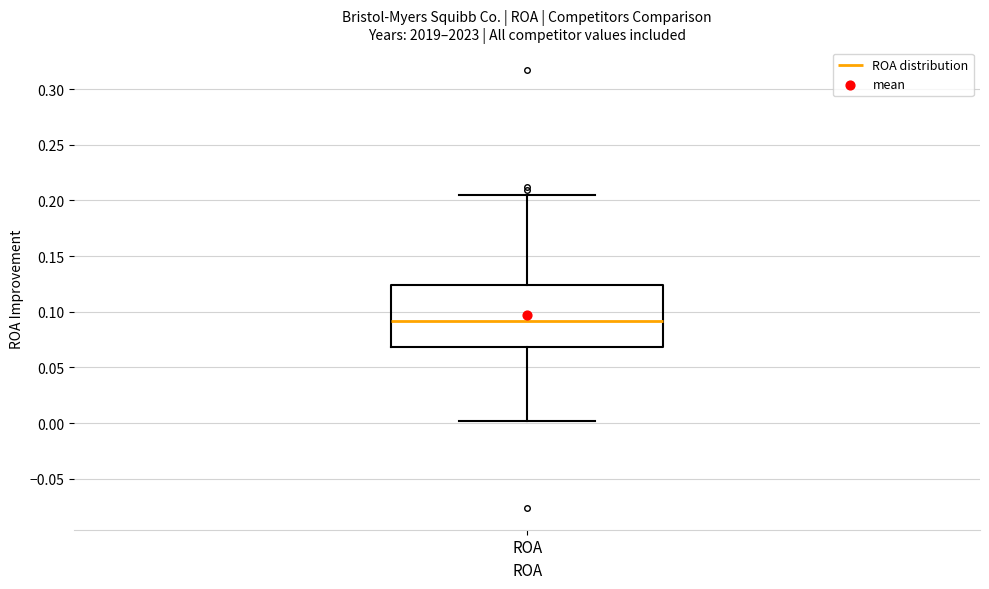

Where does the lower whisker of the box for ROA end on the y-axis? The values are not printed on the chart, so give them approximately, as read against the axis.

0.000